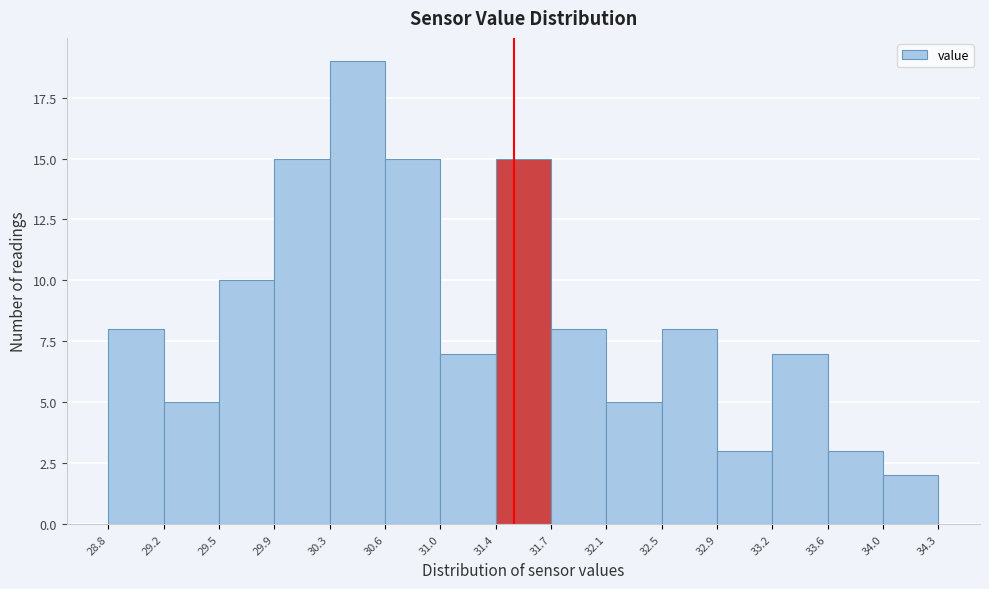

Over which range of the x-axis is the bar tallest?

30.3 to 30.6